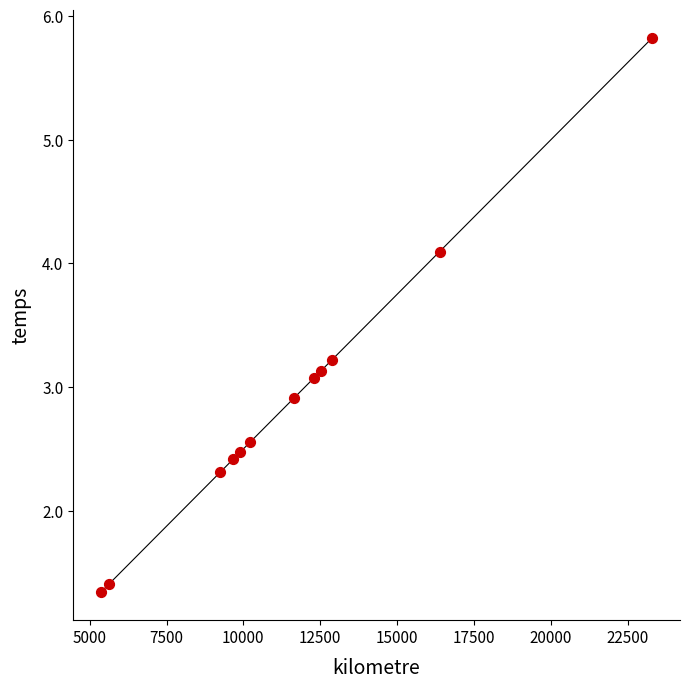

What is the average X value?

11588.5